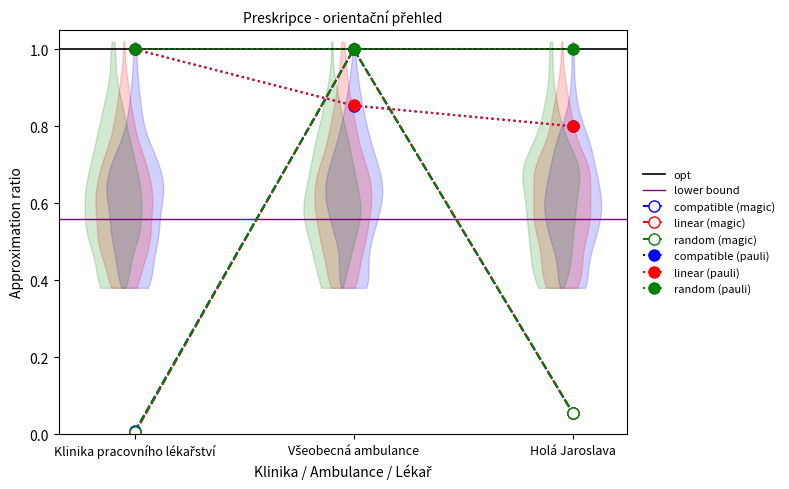

What value does the compatible (pauli) series have at Holá Jaroslava?

0.8